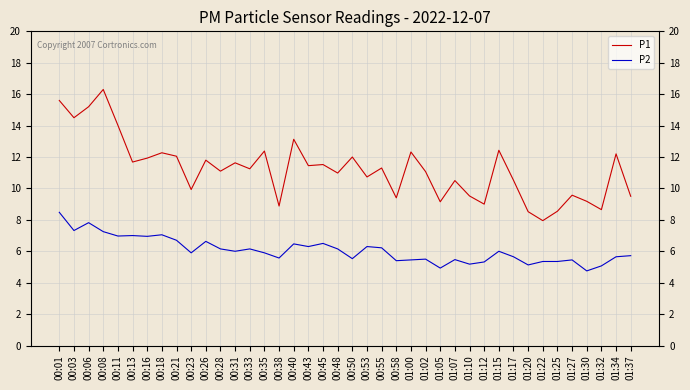

What is the lowest value of the P2 series?

4.8